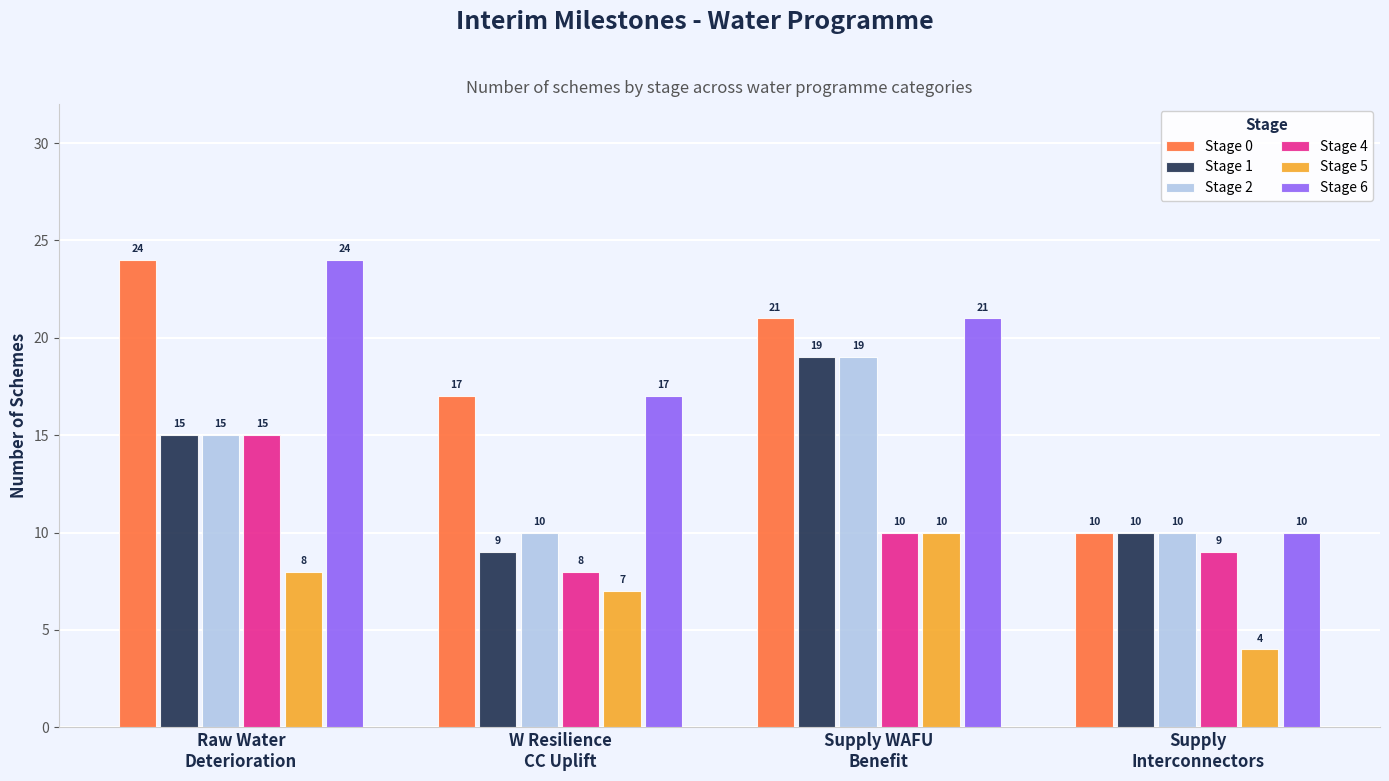

At how many categories does at least one series exceed 8?

4